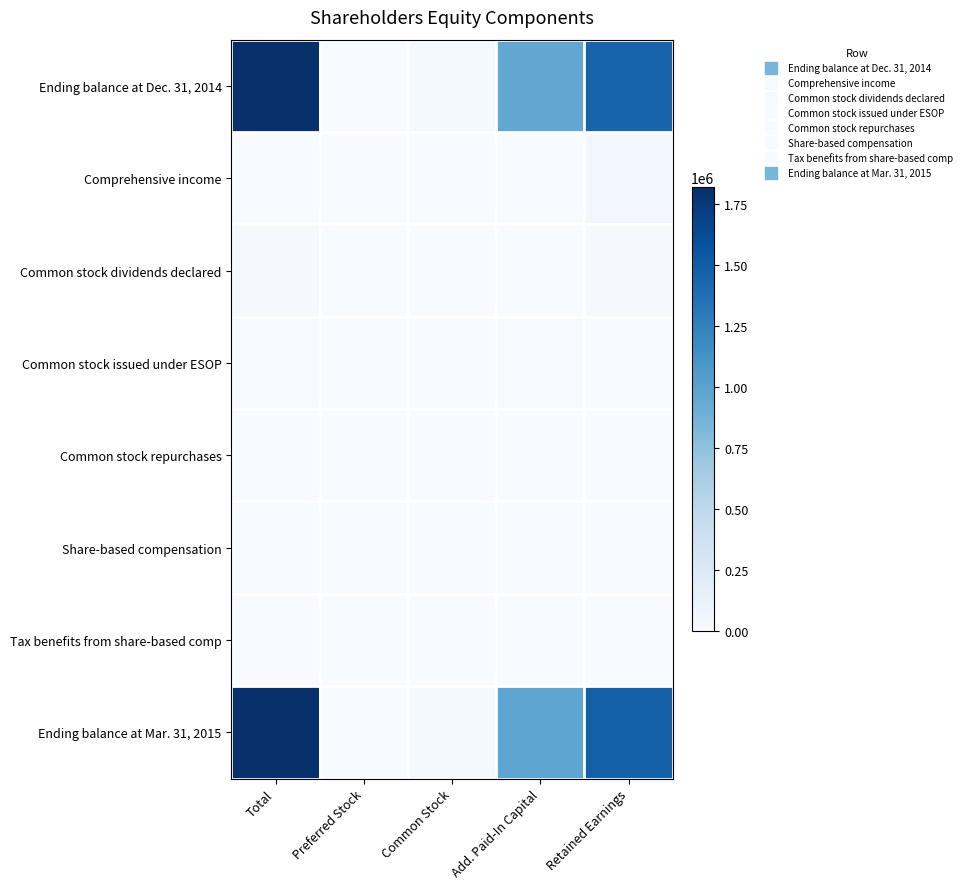

Between Total and Retained Earnings, which series saw the biggest shift?

Ending balance at Dec. 31, 2014